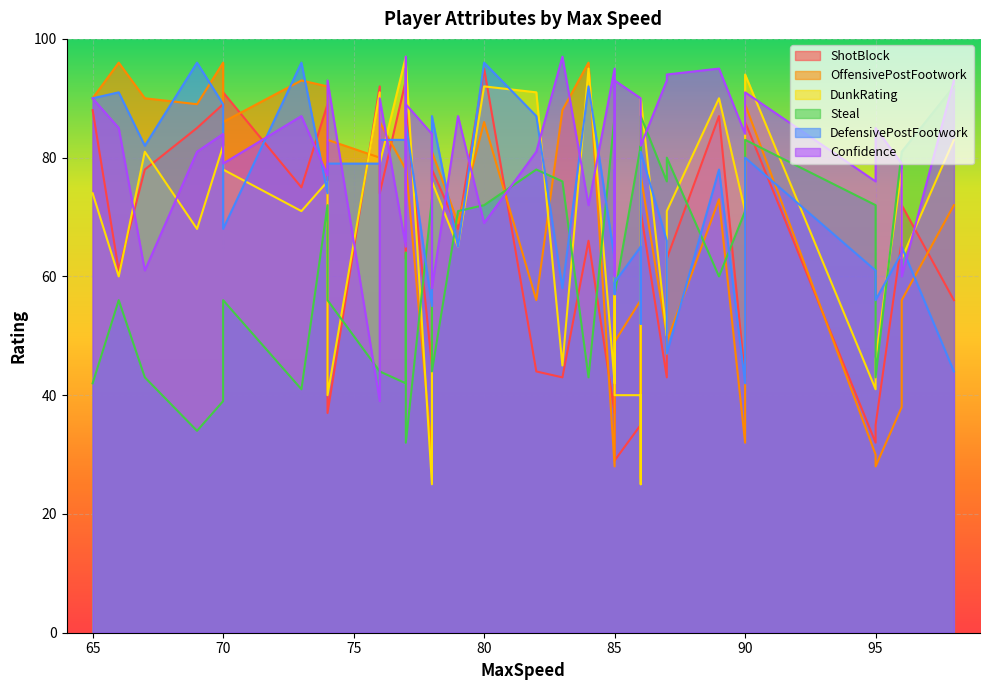

True or false: Confidence has a value of 123 at 17.

False